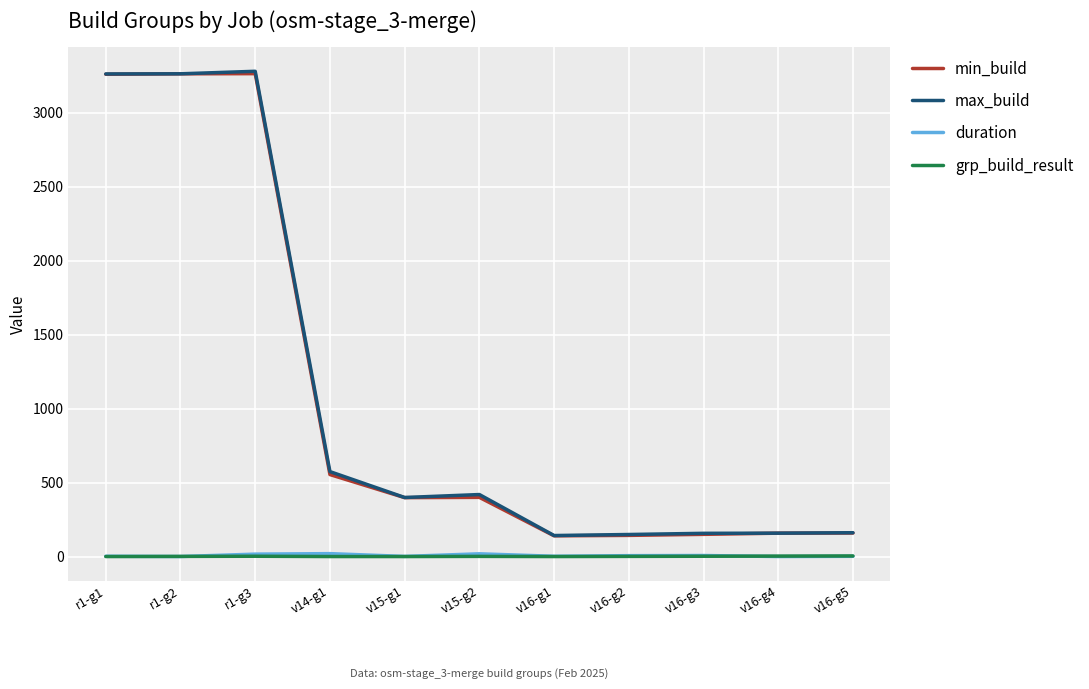

Where is min_build nearest to the value 1702?

v14-g1